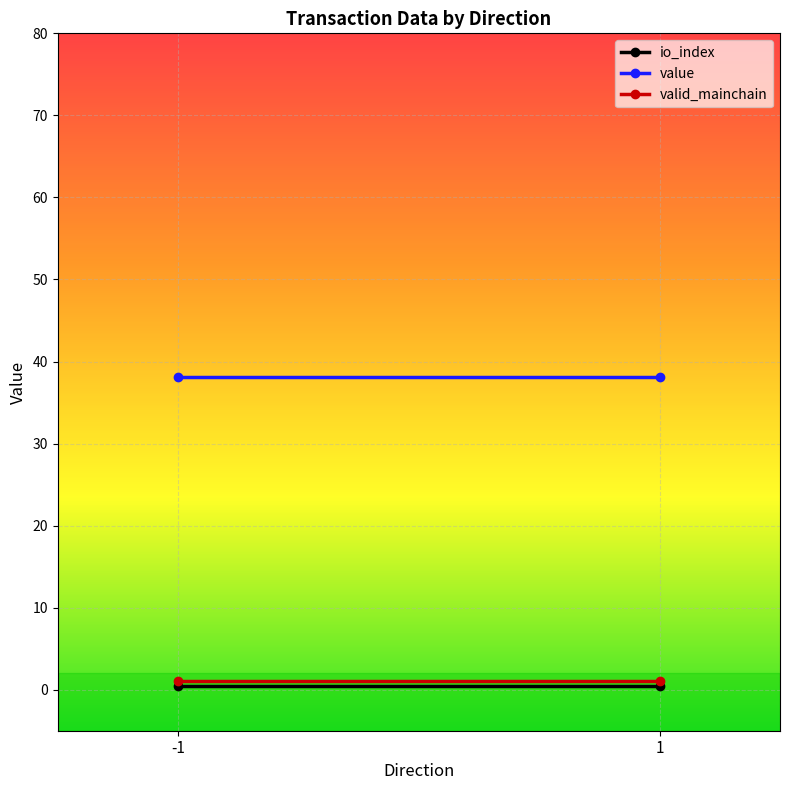

What is the average value of the io_index series?

0.5